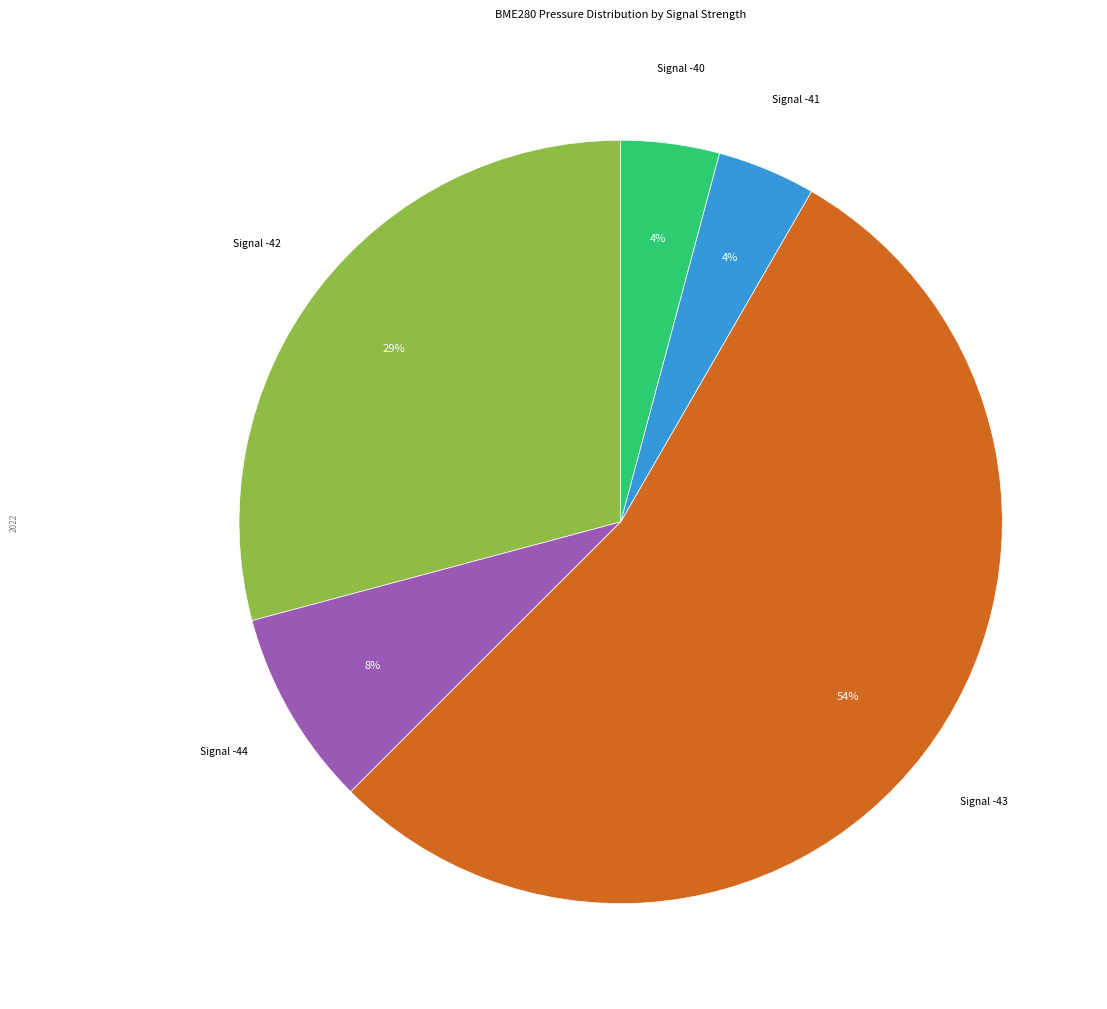

To the nearest percent, what percentage of the pie is Signal -42?

29%